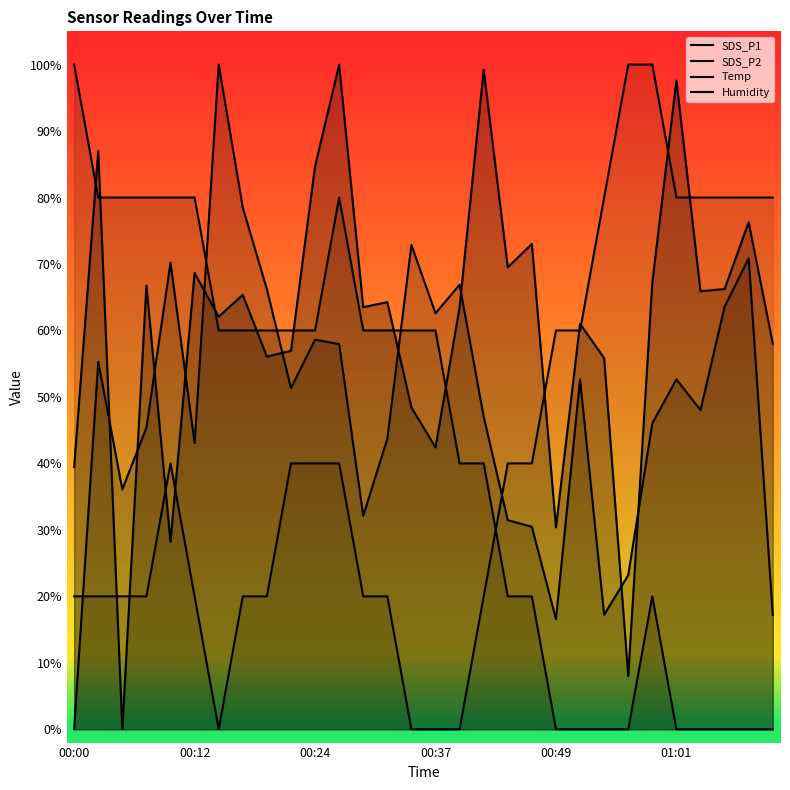

What is the value of the Humidity point at the 3rd from the left?

20.0